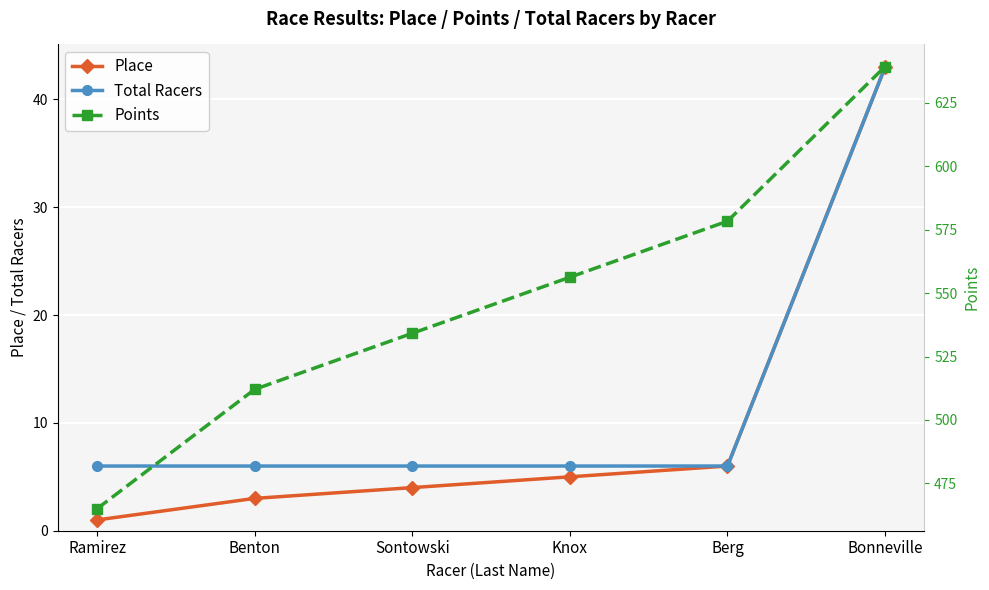

The Place series shows 6.0 at Berg. True or false?

True